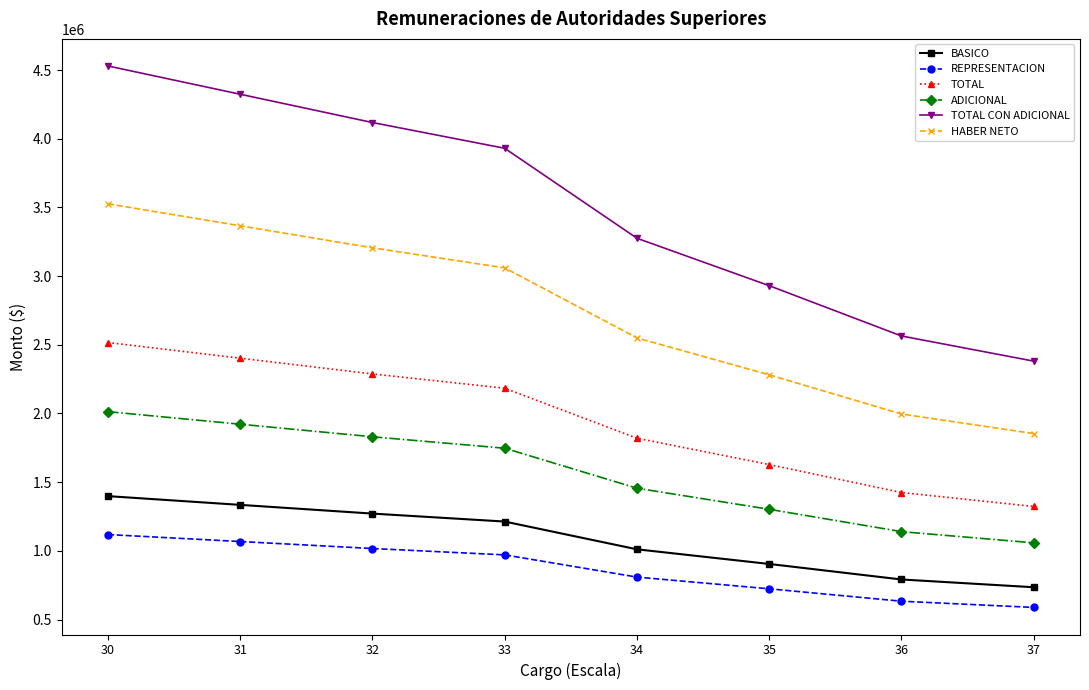

How many distinct data groups are displayed?

6